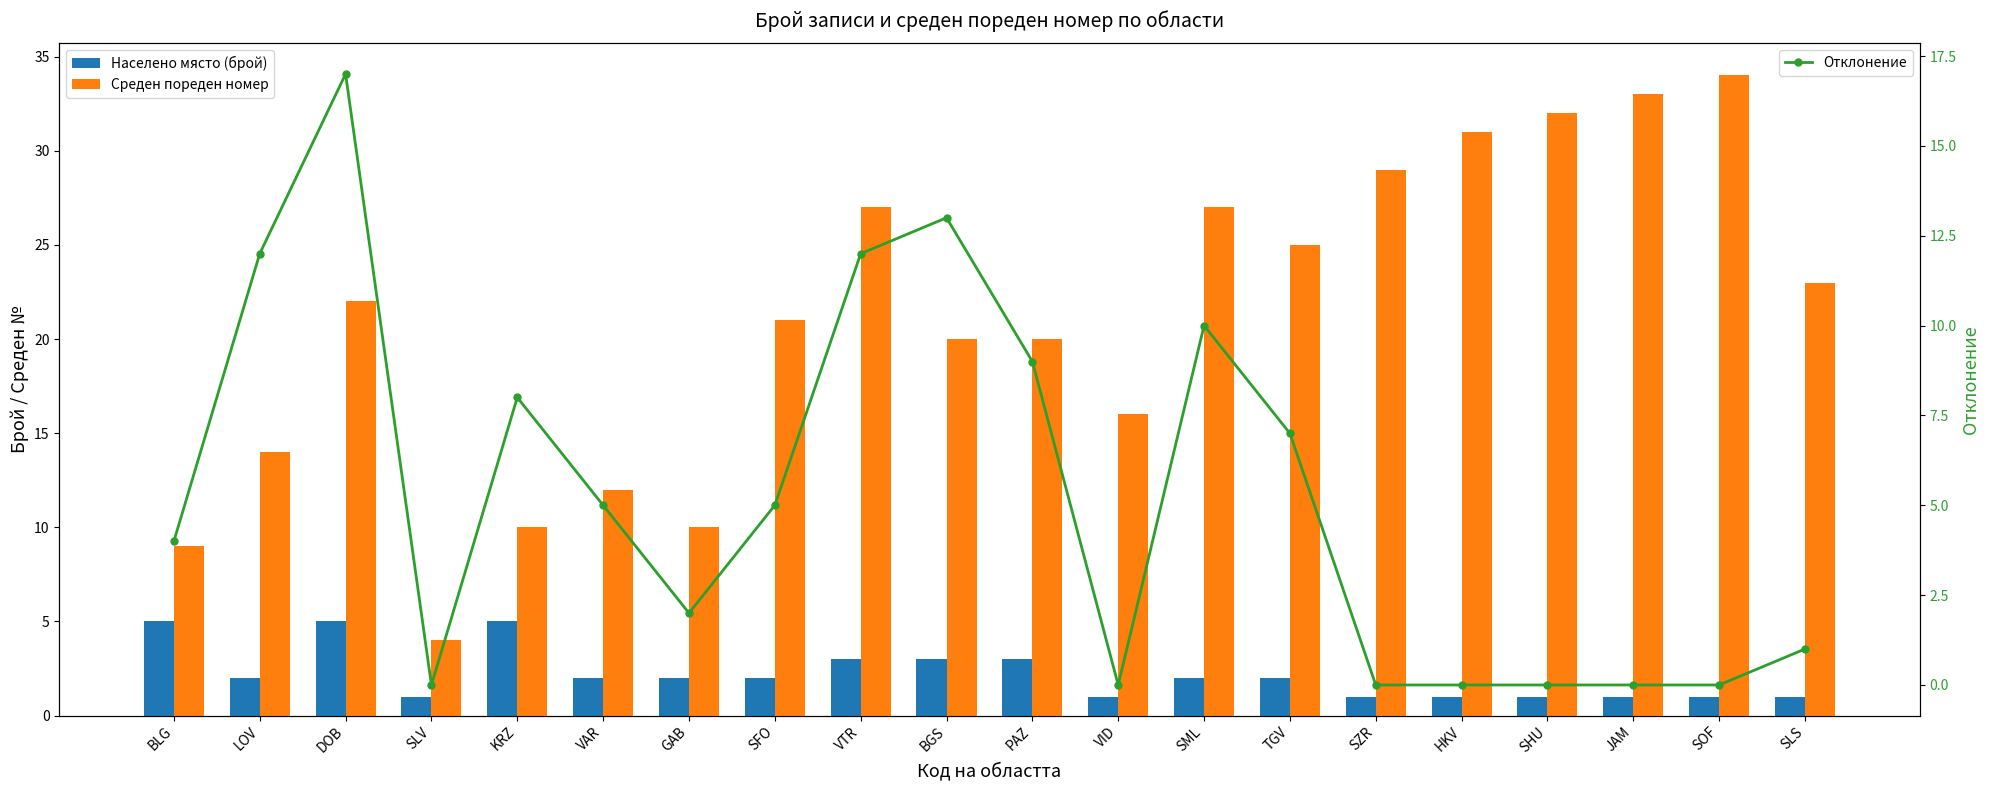

What are all the series names shown in the legend?

Населено място (брой), Среден пореден номер, Отклонение